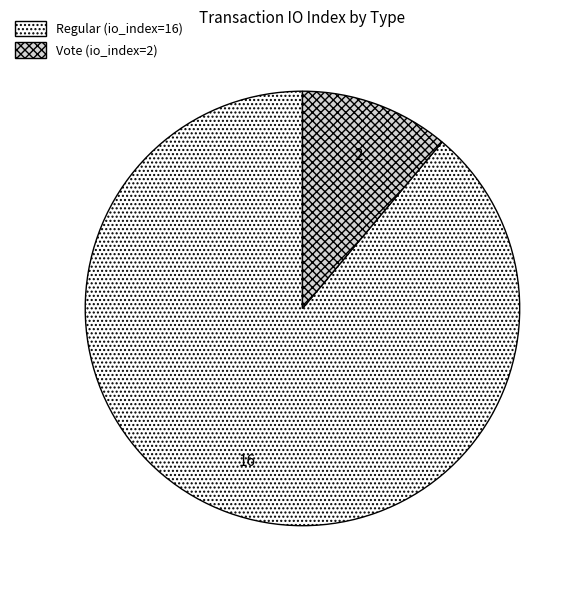

How many segments does this pie chart have?

2